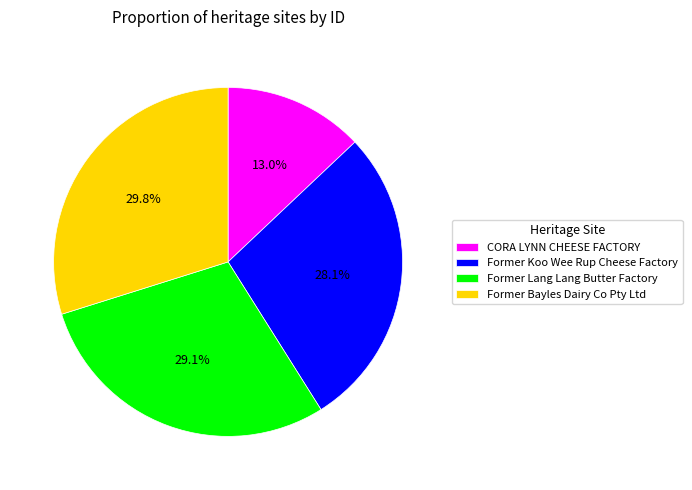

To the nearest percent, what is the average slice percentage?

25%